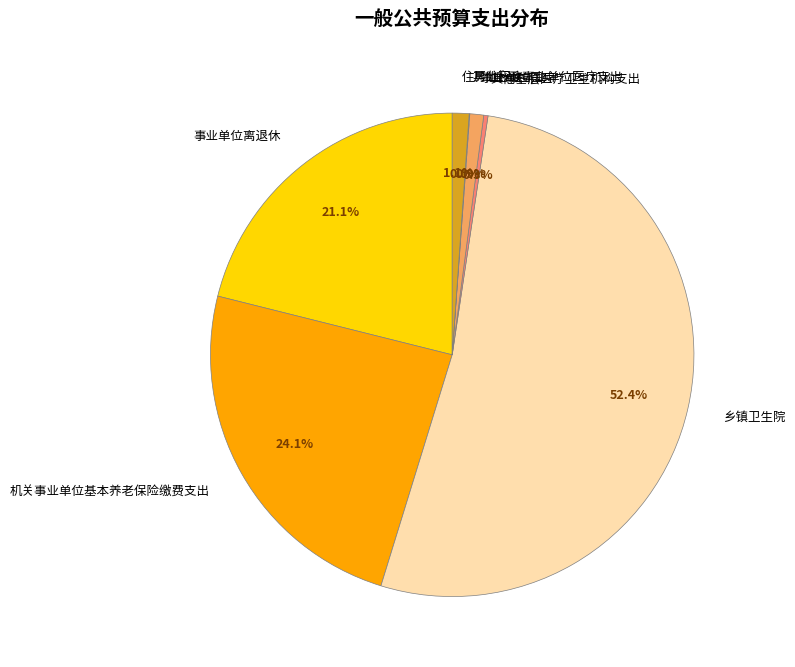

Between 机关事业单位基本养老保险缴费支出 and 乡镇卫生院, which is larger?

乡镇卫生院